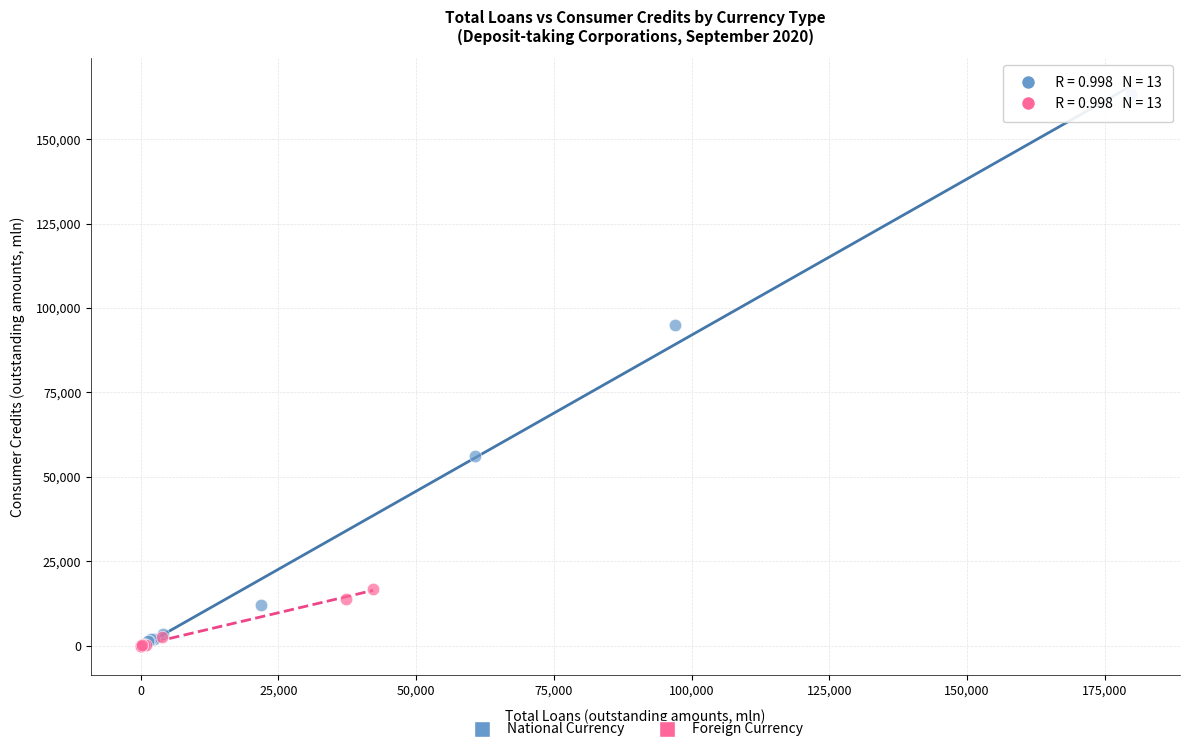

Which series contains the highest Y value?

National Currency